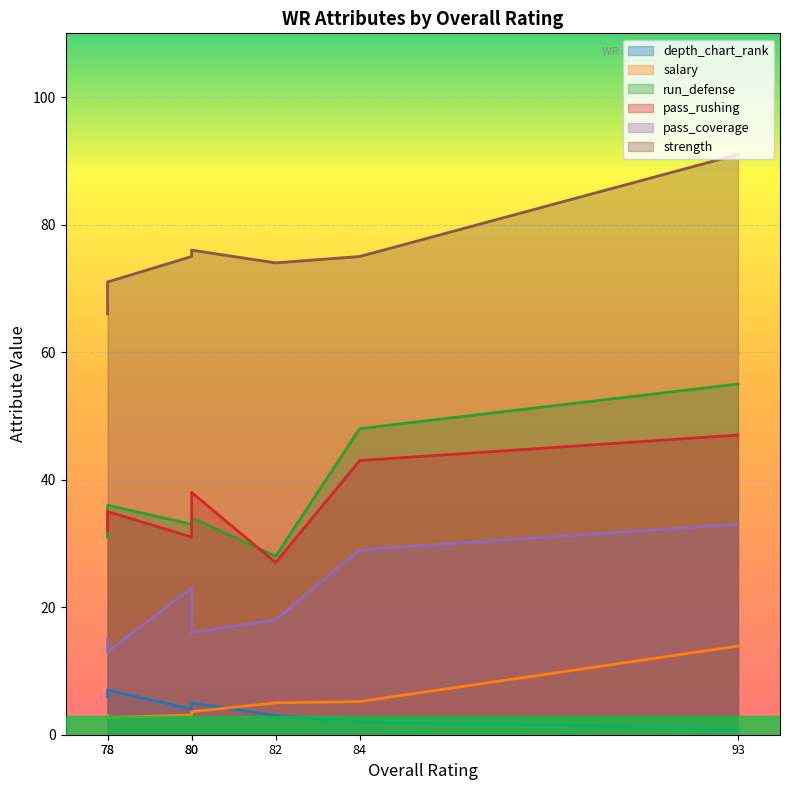

What is the average value of the run_defense series?

37.9